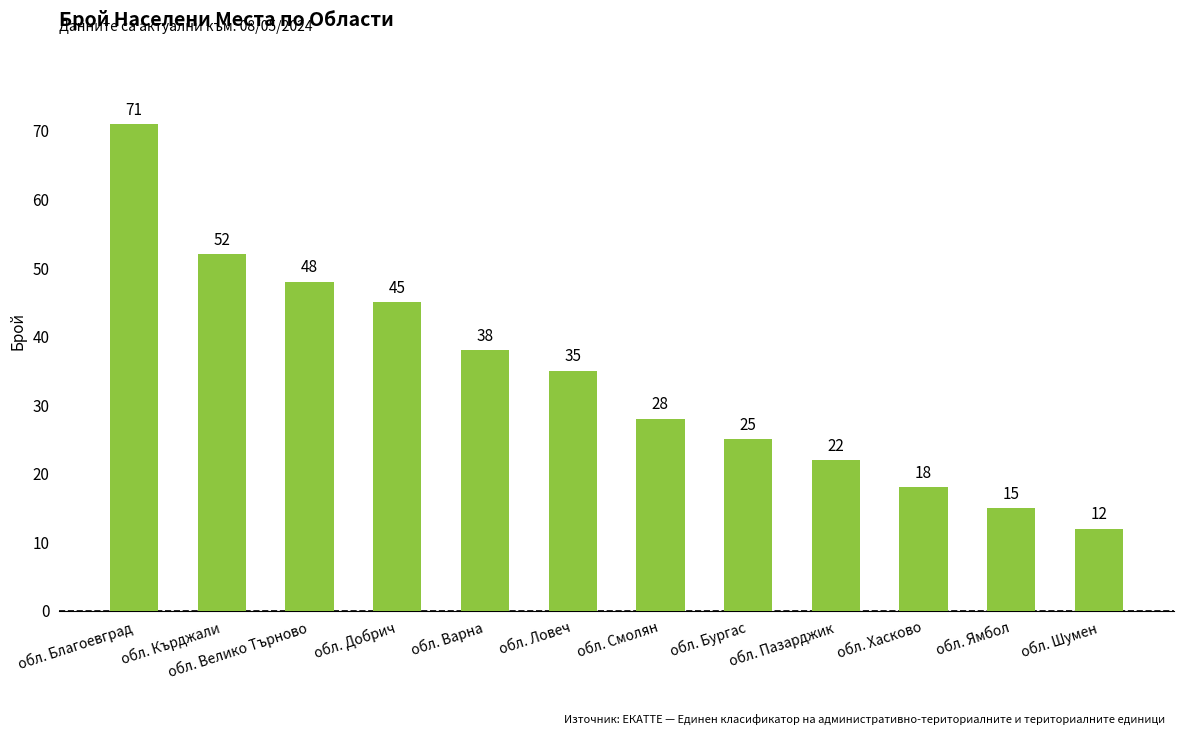

How many categories are shown in the chart?

12